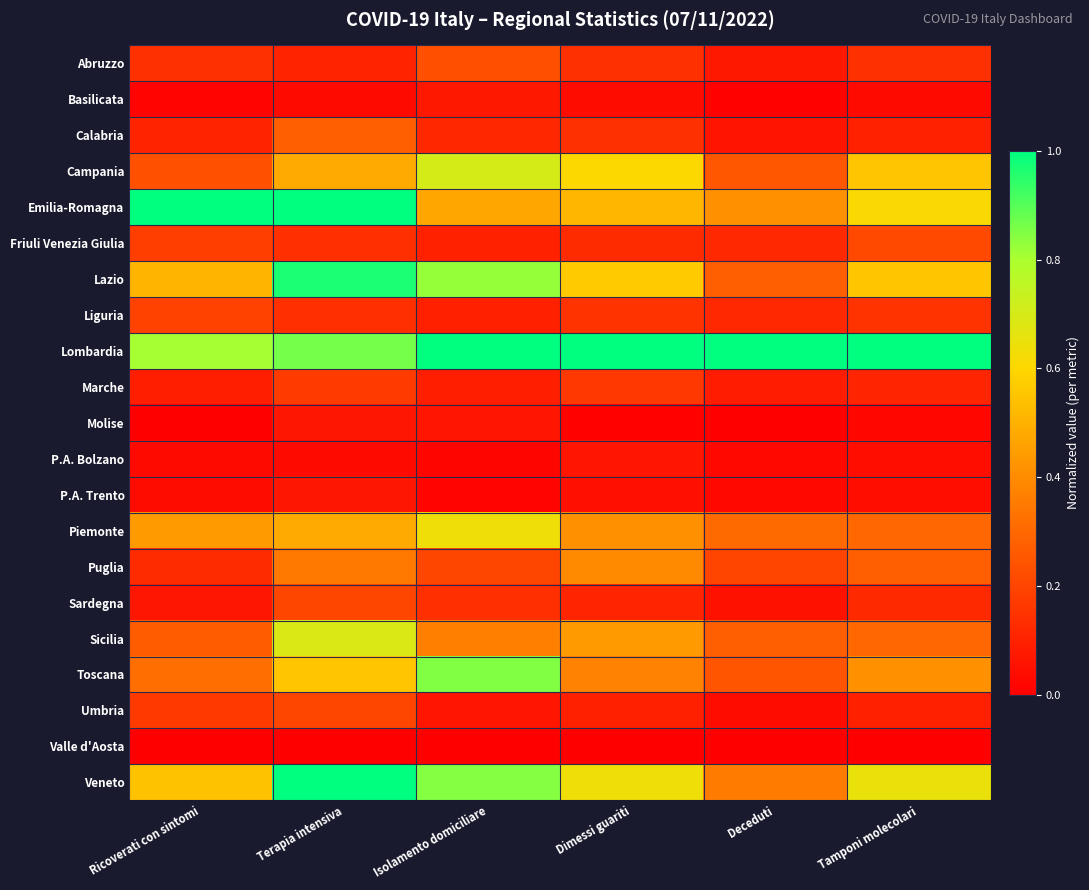

Rank the series by their maximum value, from lowest to highest.

Valle d'Aosta, P.A. Bolzano, Molise, P.A. Trento, Basilicata, Marche, Liguria, Sardegna, Umbria, Friuli Venezia Giulia, Abruzzo, Calabria, Puglia, Piemonte, Sicilia, Campania, Toscana, Lazio, Emilia-Romagna, Lombardia, Veneto